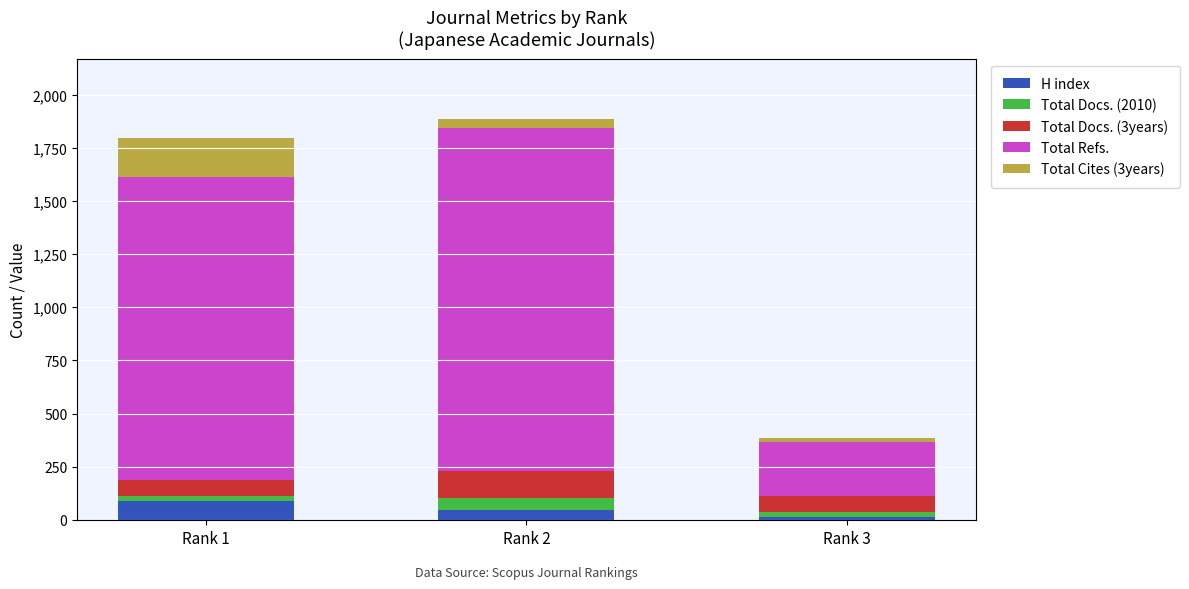

What is the maximum value for H index?

87